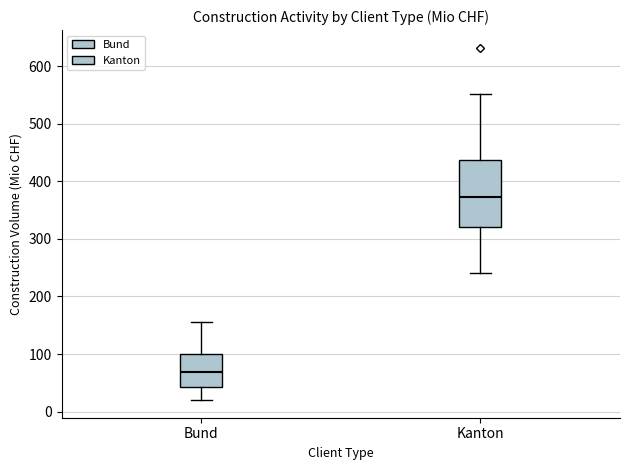

Comparing the boxes themselves (not the whiskers), which one is the tallest?

Kanton